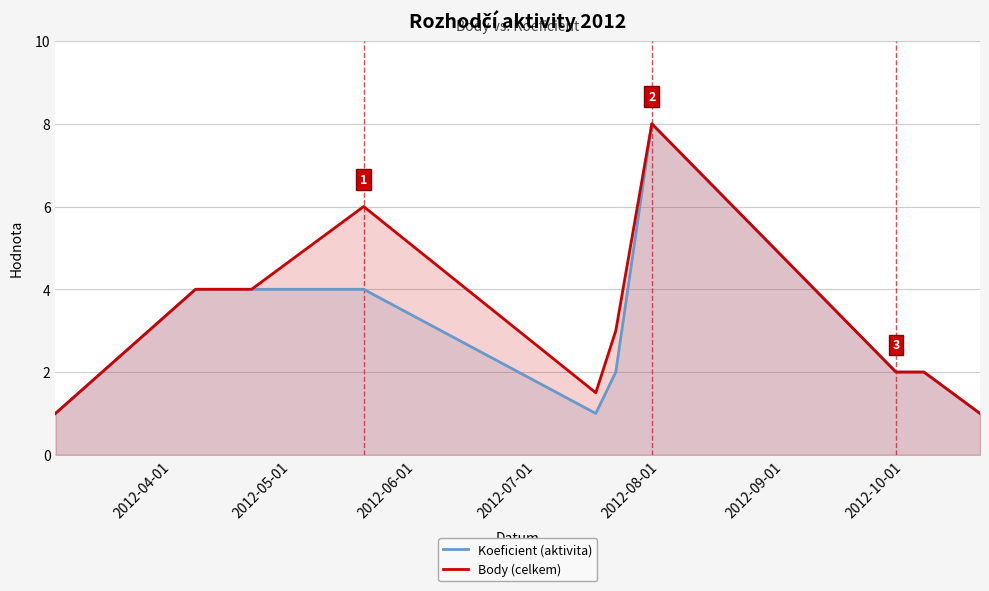

What is the maximum value for Body (celkem)?

8.0